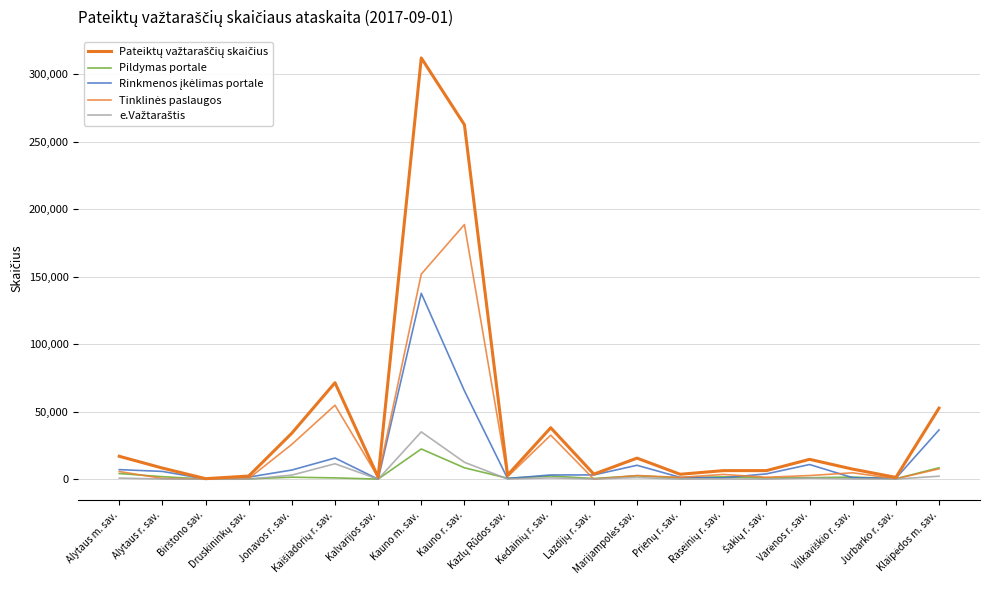

Does the chart have visible grid lines?

Yes